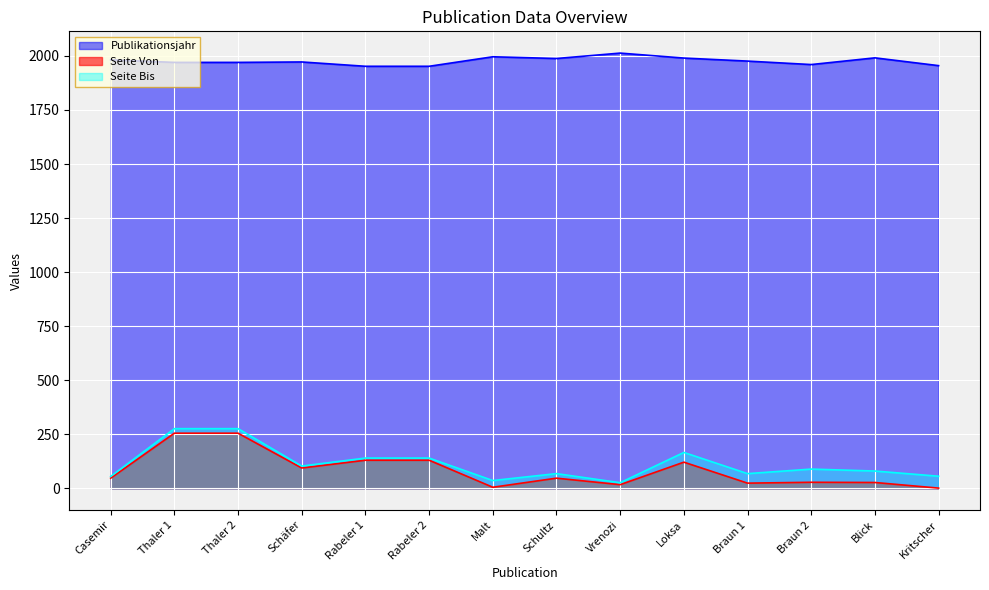

Which series has the largest total across all categories?

Publikationsjahr